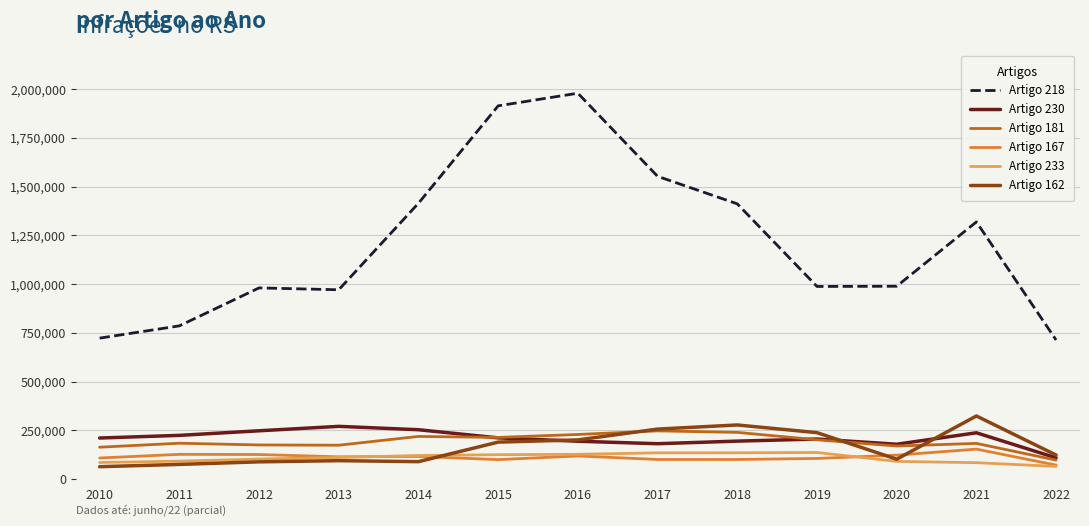

What is the total value across all series at 2022?

1182084